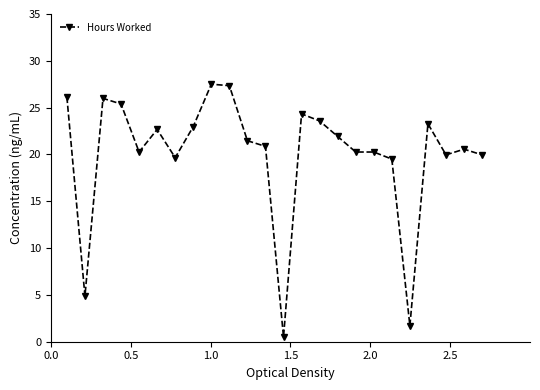

What is the value of the 9th point from the left?

27.5